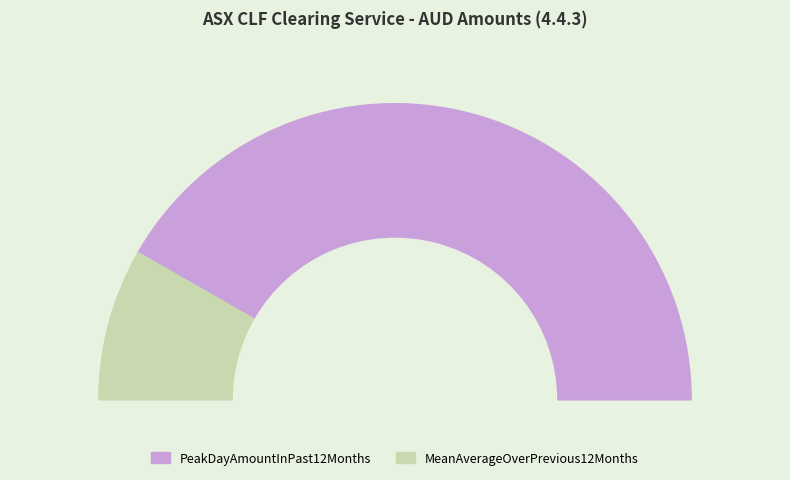

Which has a higher value, MeanAverageOverPrevious12Months or PeakDayAmountInPast12Months?

PeakDayAmountInPast12Months